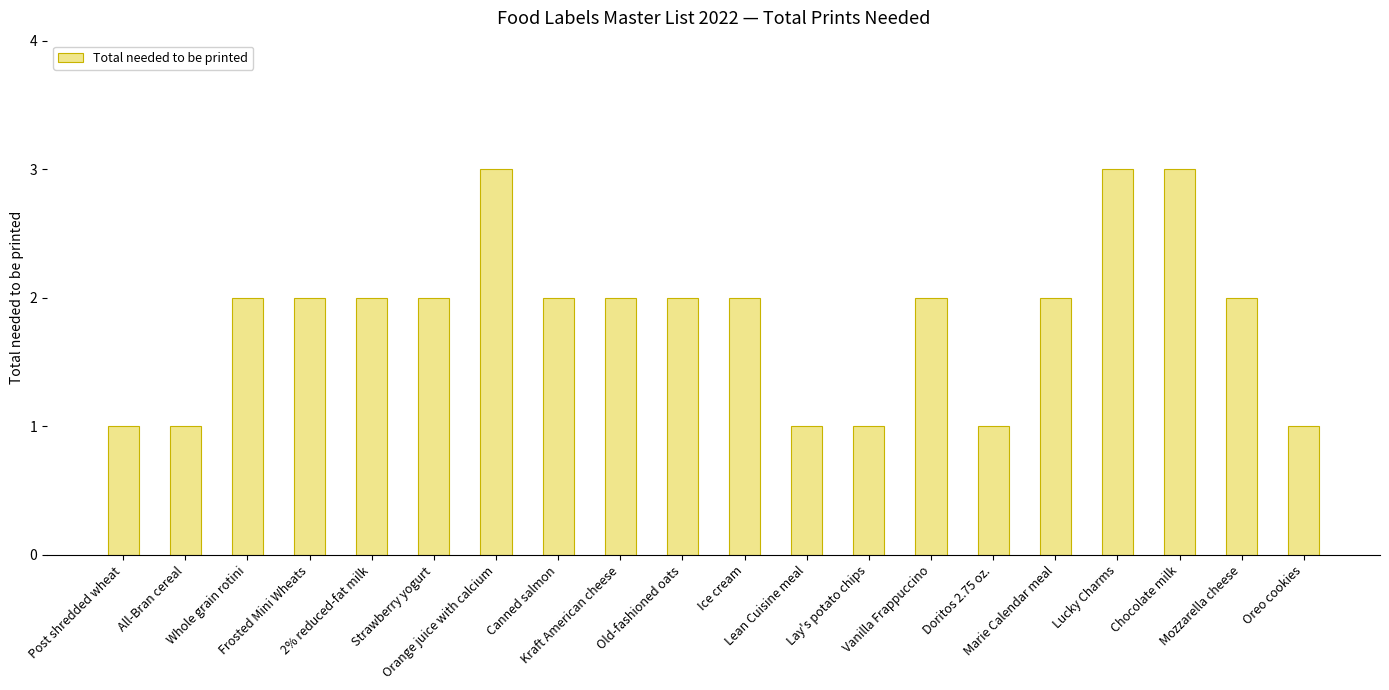

What is the value of the 5th bar from the left?

2